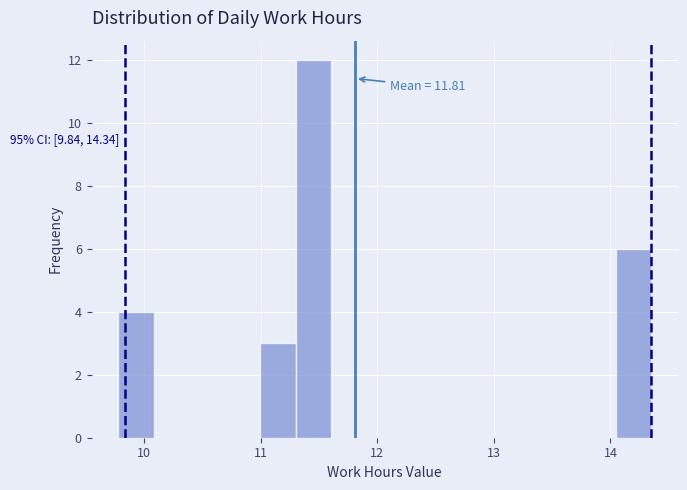

Read against the x-axis, roughly where is the centre of the tallest bar?

11.5